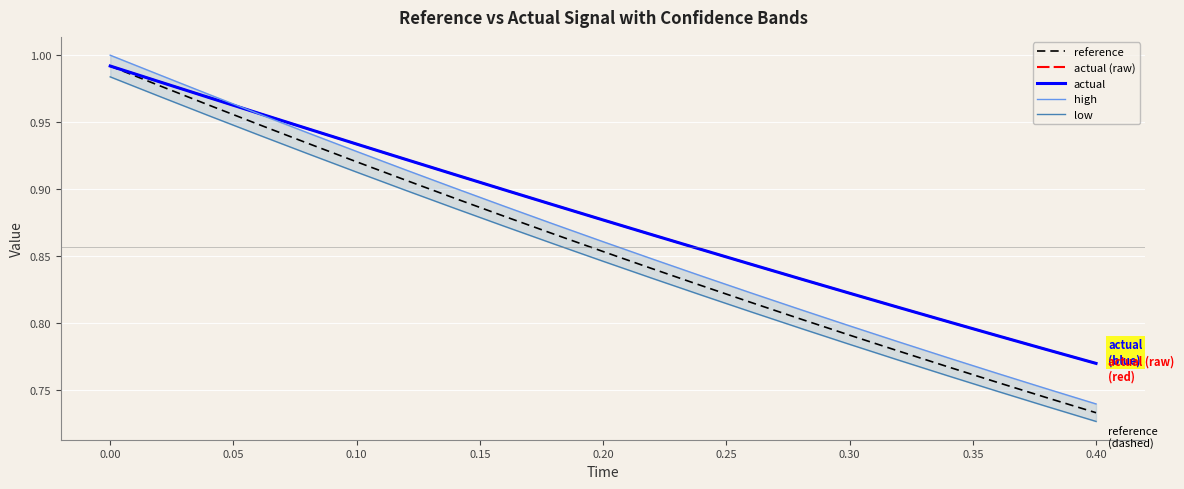

Reading left to right, what are all the values shown in this chart?

reference: 1.0	1.0	1.0	0.9	0.9	0.9	0.9	0.9	0.9	0.9	0.9	0.8	0.8	0.8	0.8	0.8	0.8	0.8	0.8	0.7	0.7
actual (raw): 1.0	1.0	1.0	1.0	0.9	0.9	0.9	0.9	0.9	0.9	0.9	0.9	0.9	0.8	0.8	0.8	0.8	0.8	0.8	0.8	0.8
actual: 1.0	1.0	1.0	1.0	0.9	0.9	0.9	0.9	0.9	0.9	0.9	0.9	0.9	0.8	0.8	0.8	0.8	0.8	0.8	0.8	0.8
high: 1.0	1.0	1.0	1.0	0.9	0.9	0.9	0.9	0.9	0.9	0.9	0.8	0.8	0.8	0.8	0.8	0.8	0.8	0.8	0.8	0.7
low: 1.0	1.0	1.0	0.9	0.9	0.9	0.9	0.9	0.9	0.9	0.8	0.8	0.8	0.8	0.8	0.8	0.8	0.8	0.7	0.7	0.7